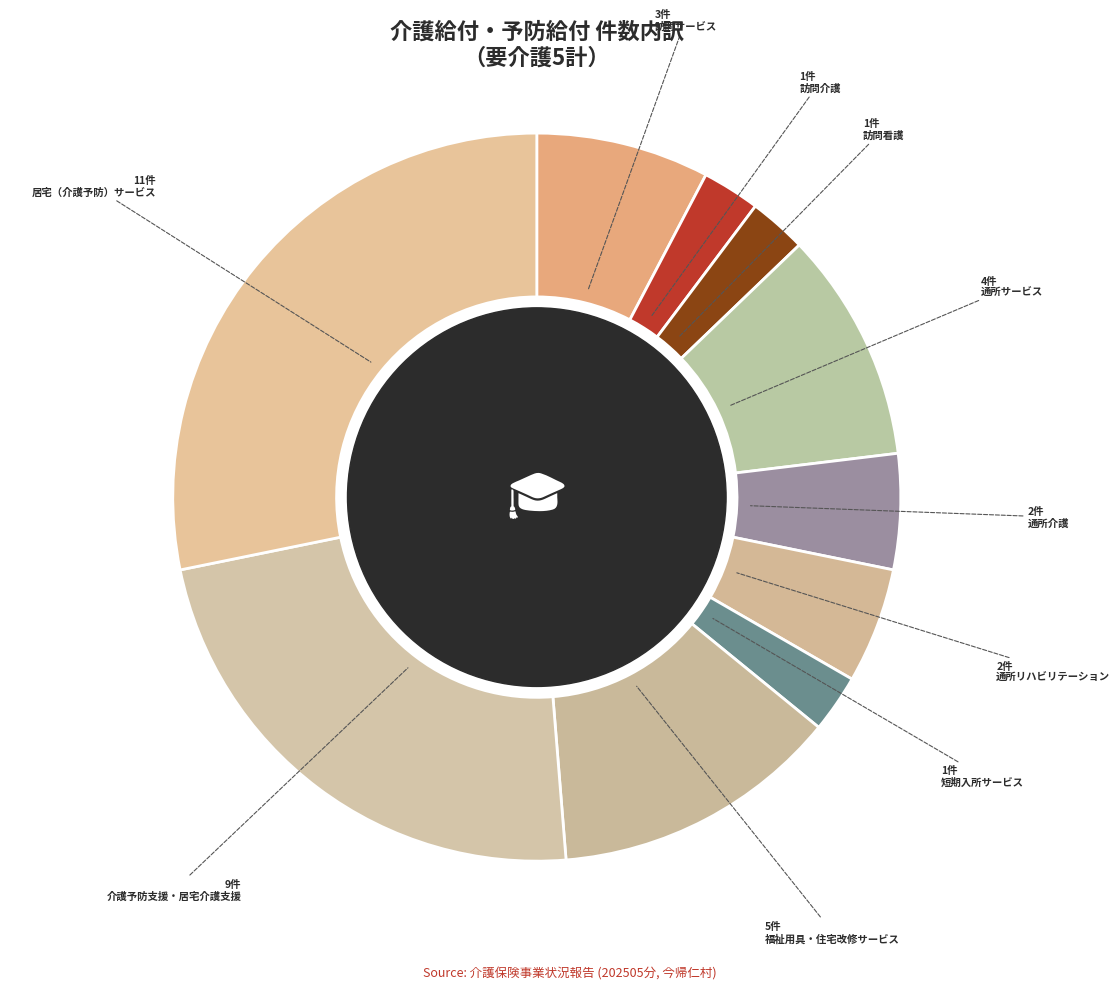

Is it true that 通所介護 is 13% of the pie?

False